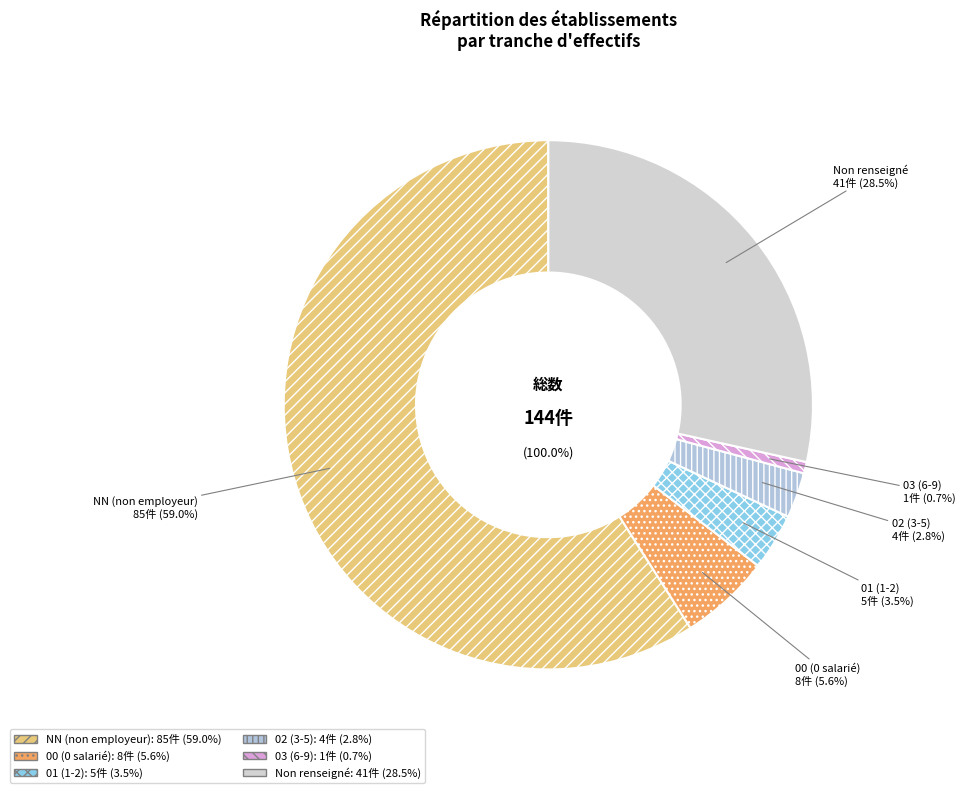

To the nearest percent, what is the combined percentage of 03 and 00?

6%